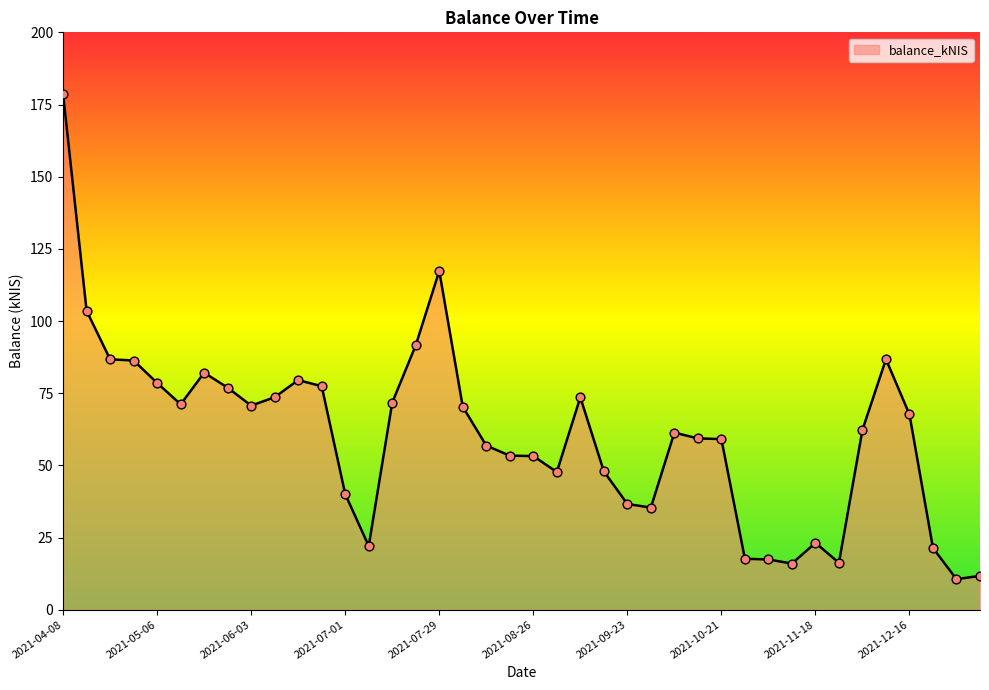

What is the maximum value shown in the chart?

178.6